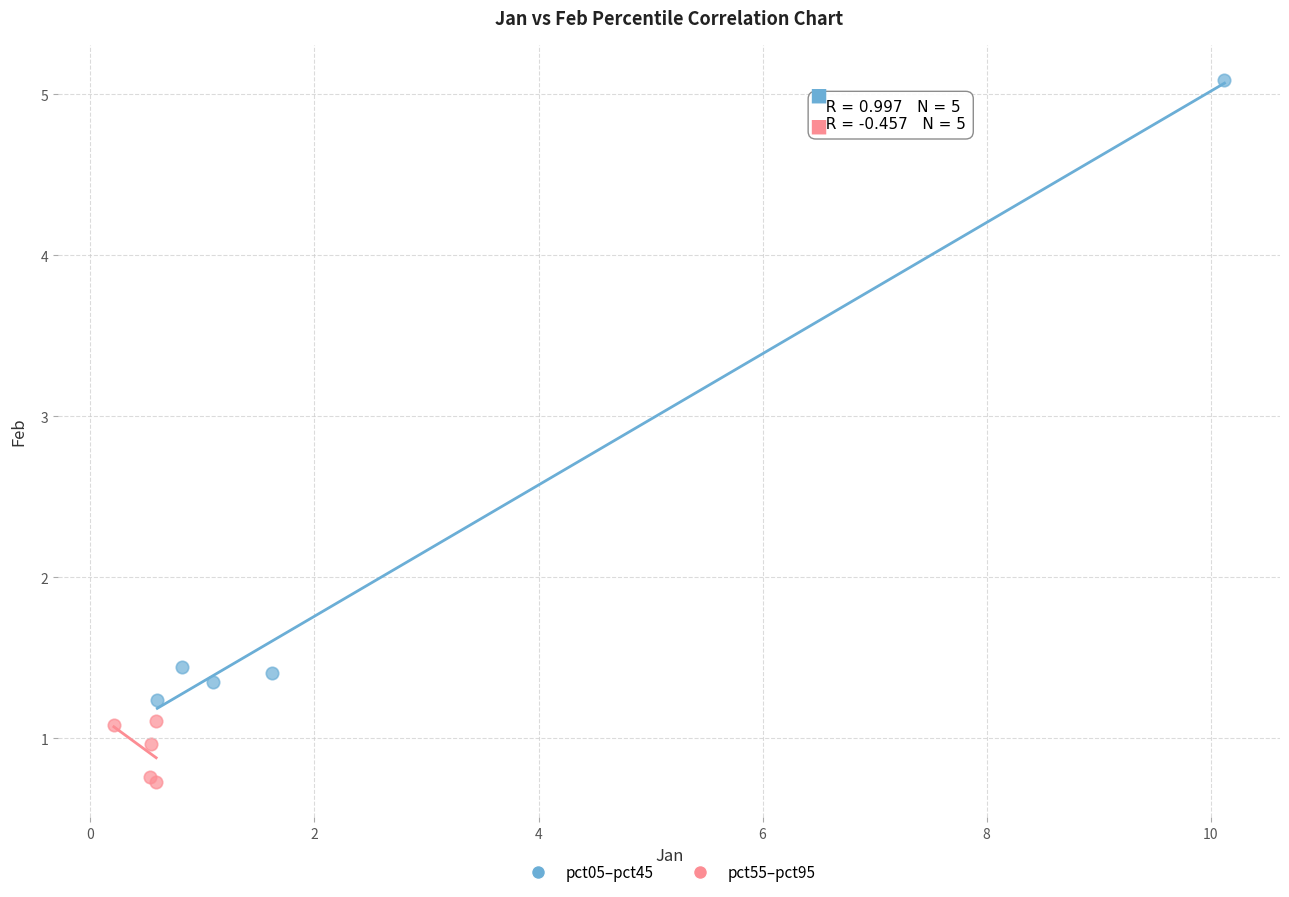

Which series reaches the minimum Y coordinate?

pct55–pct95